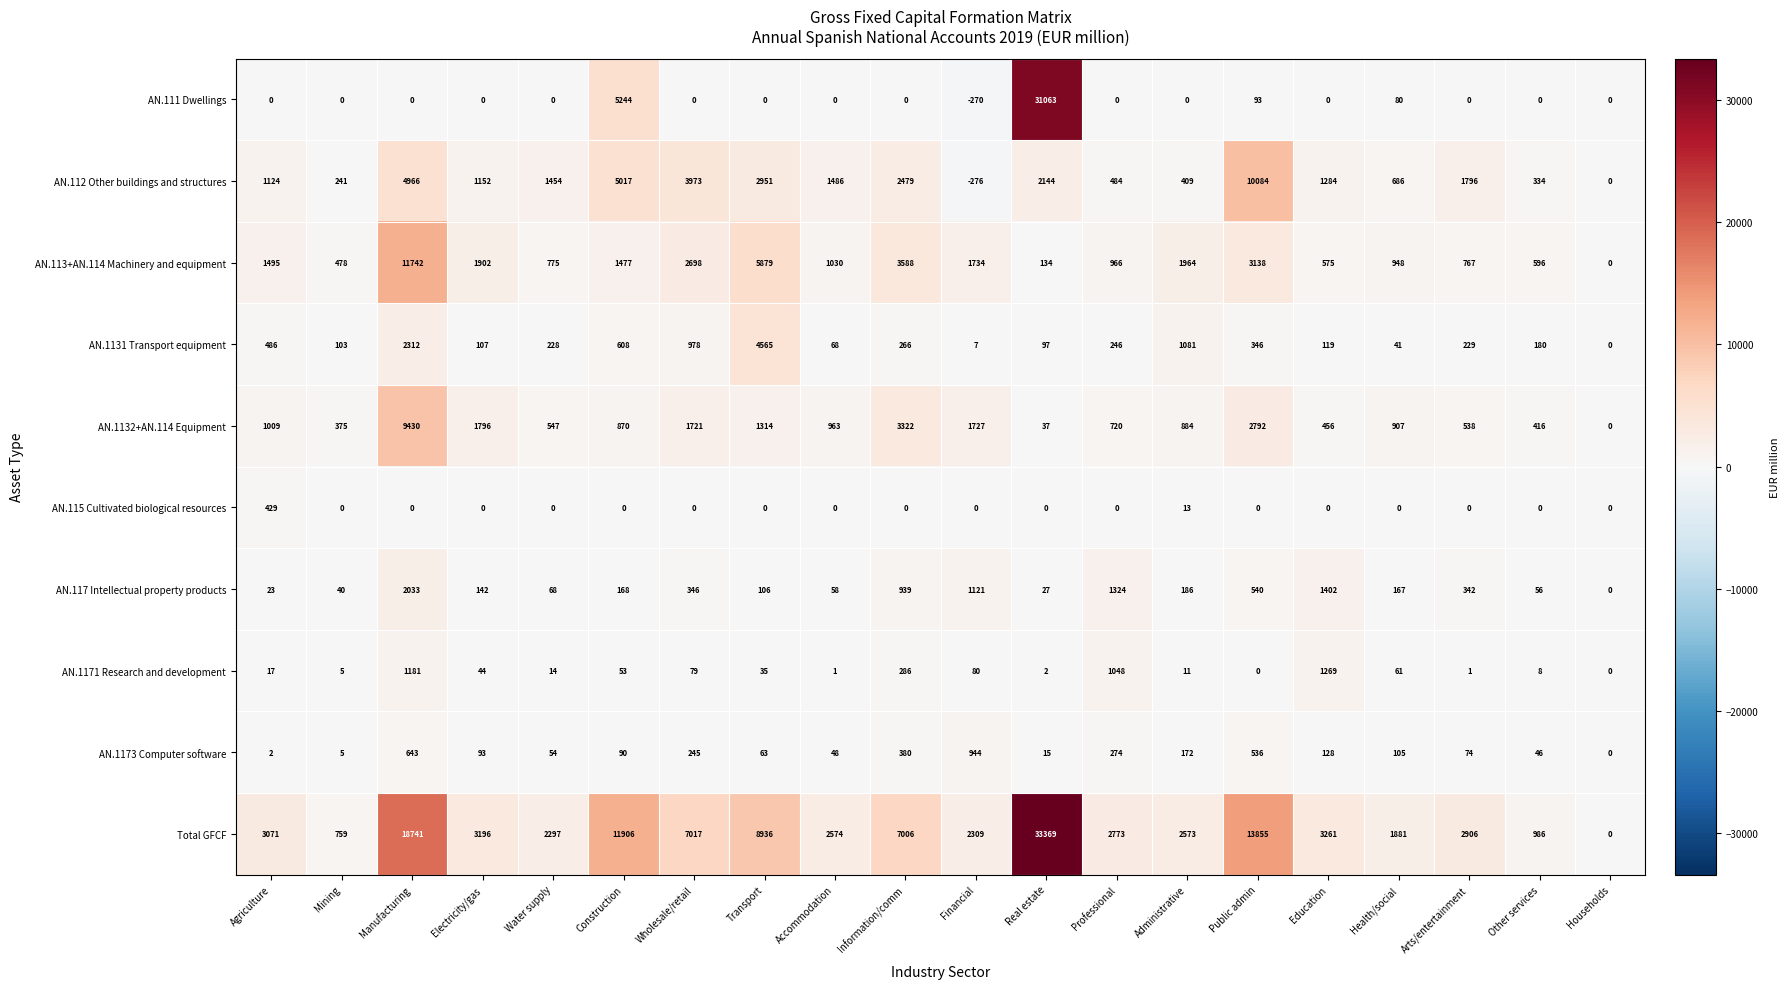

Rank the categories by AN.1132+AN.114 Equipment value from lowest to highest.

Households, Real estate, Mining, Other services, Education, Arts/entertainment, Water supply, Professional, Construction, Administrative, Health/social, Accommodation, Agriculture, Transport, Wholesale/retail, Financial, Electricity/gas, Public admin, Information/comm, Manufacturing